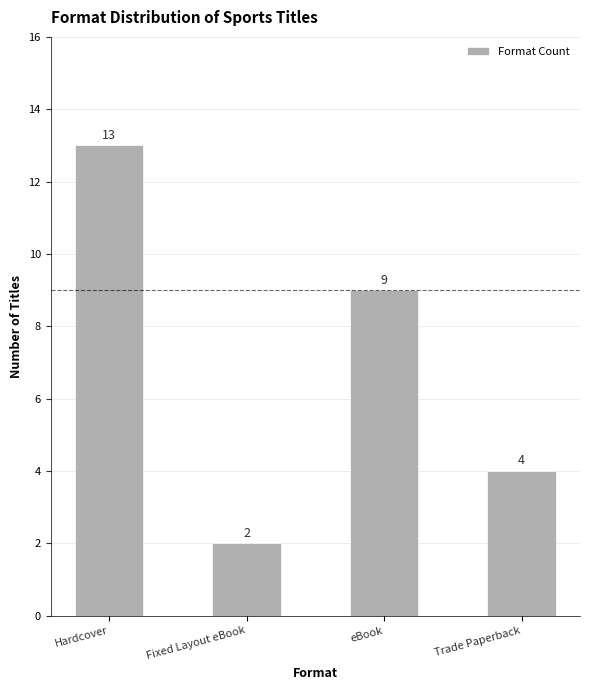

How many bars are there in total?

4